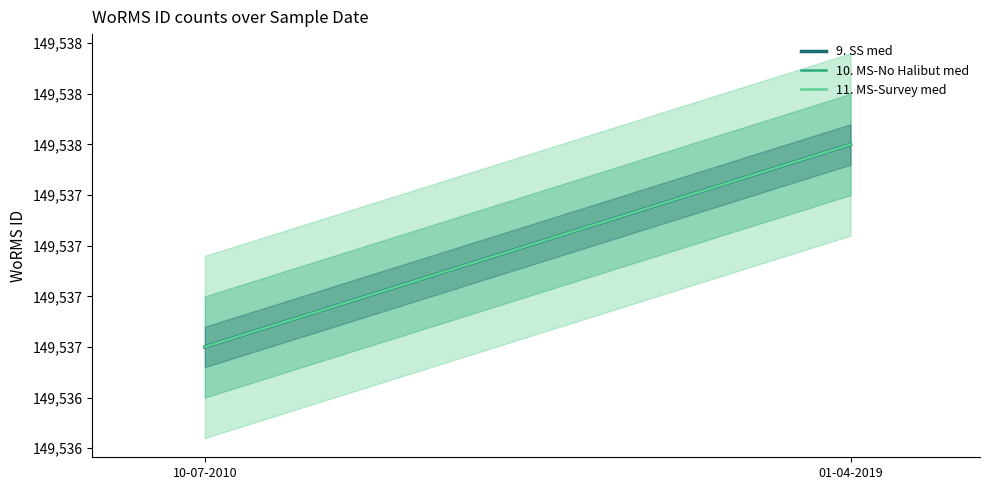

Rank the series at 10-07-2010 from highest to lowest value.

9. SS med, 10. MS-No Halibut med, 11. MS-Survey med